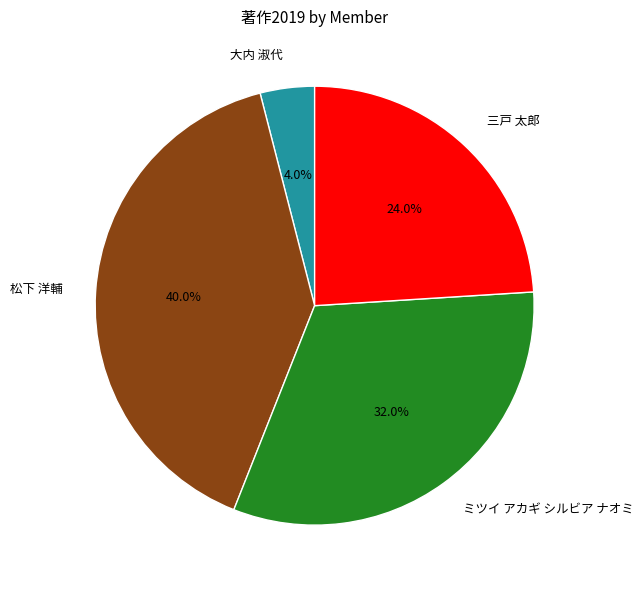

What percentage is the 三戸 太郎 slice, to the nearest percent?

24%